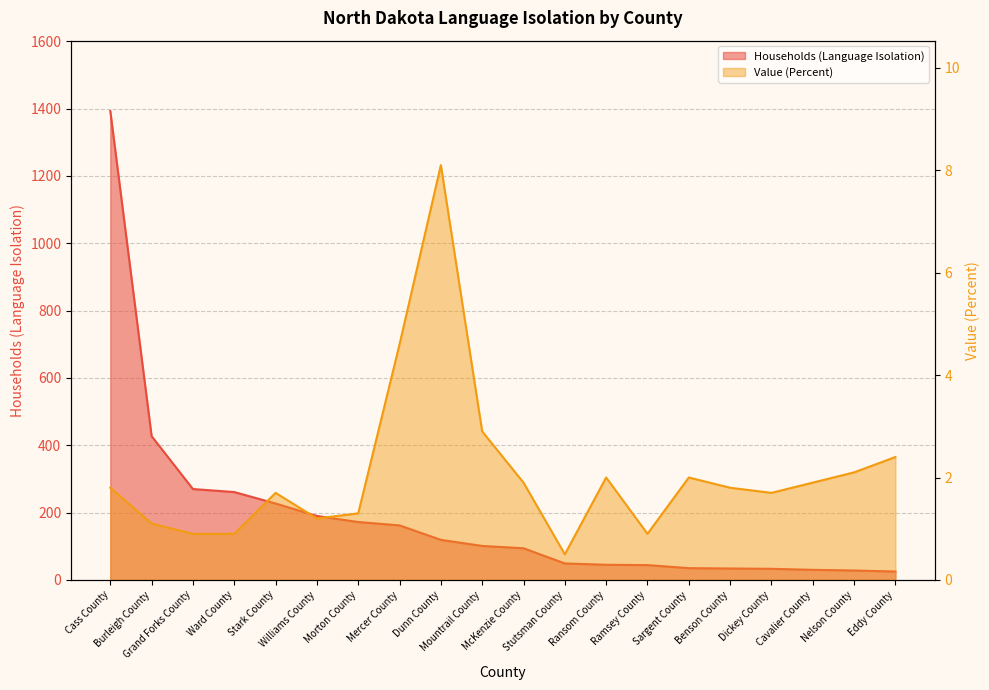

True or false: Households (Language Isolation) and Value (Percent) intersect in this chart.

False